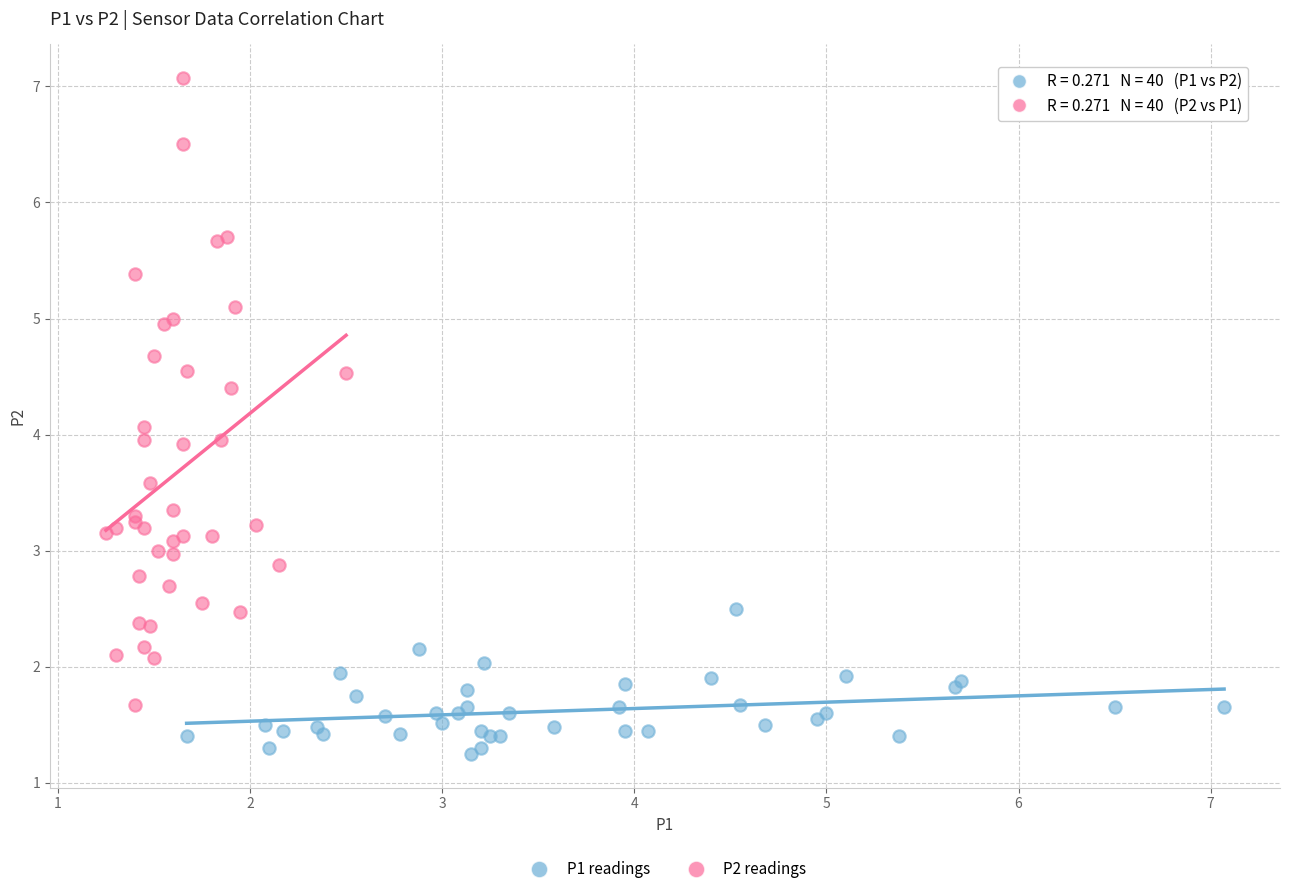

Which series reaches the minimum Y coordinate?

P1 readings